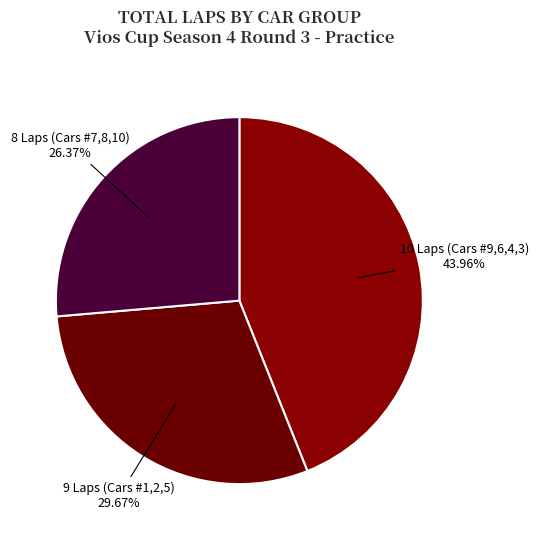

How many segments does this pie chart have?

3